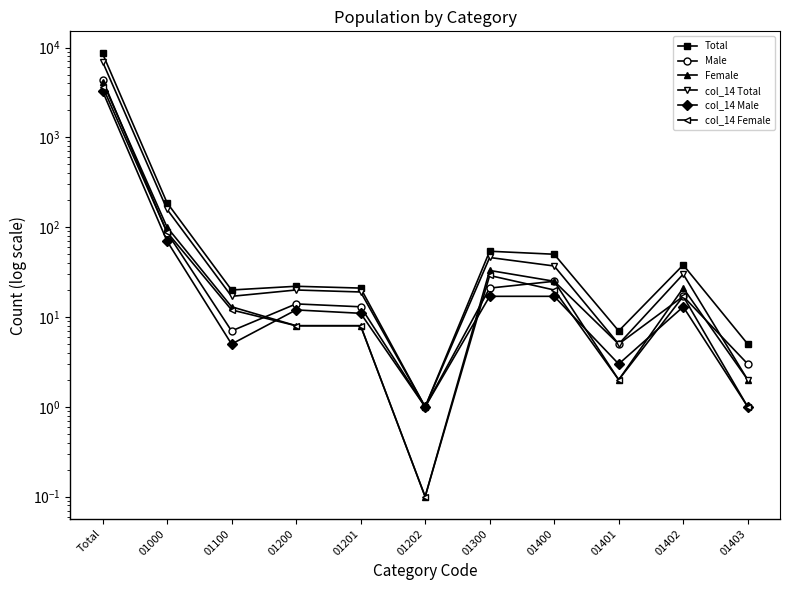

What is the total value across all series at 01402?

136.0